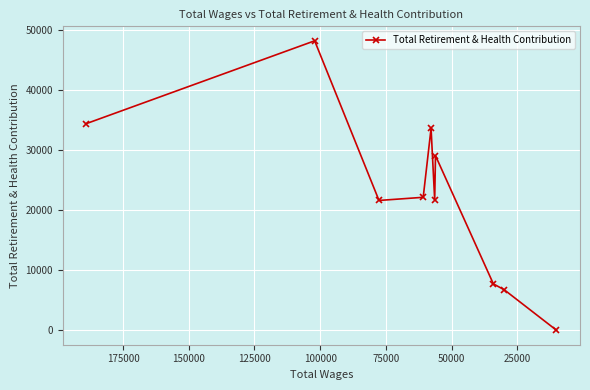

Count the number of values greater than 22107.

4